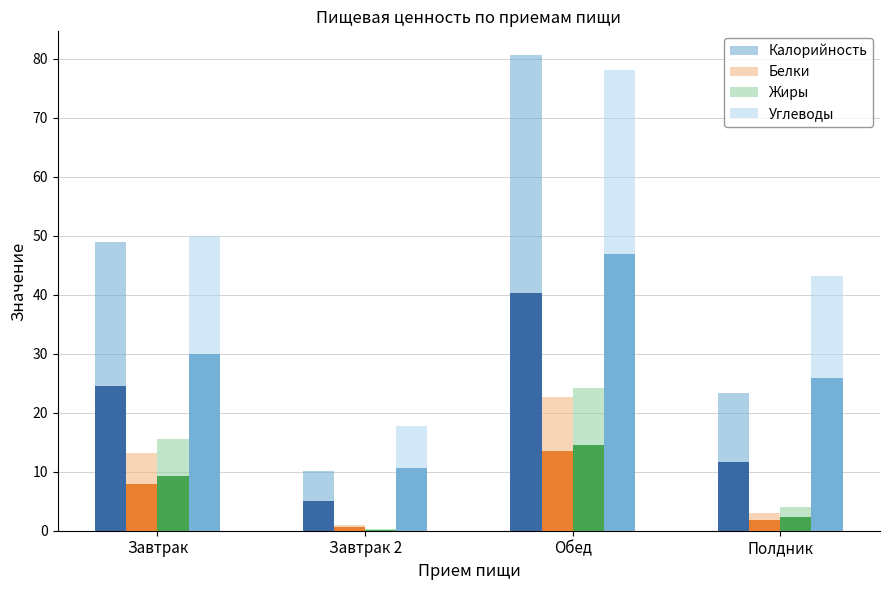

What position from the right is Полдник?

1